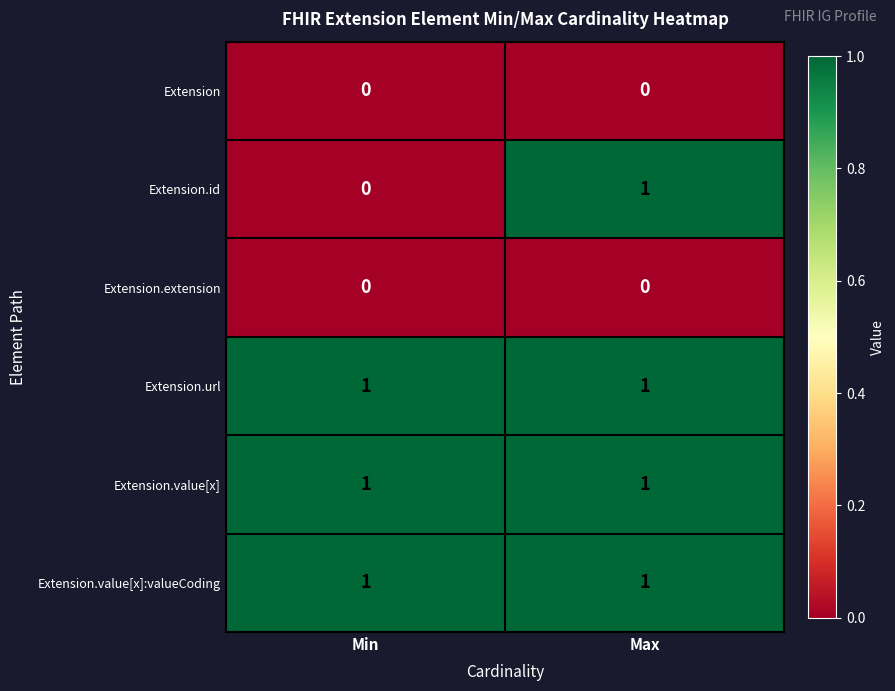

Which series changed the most between Min and Max?

Extension.id